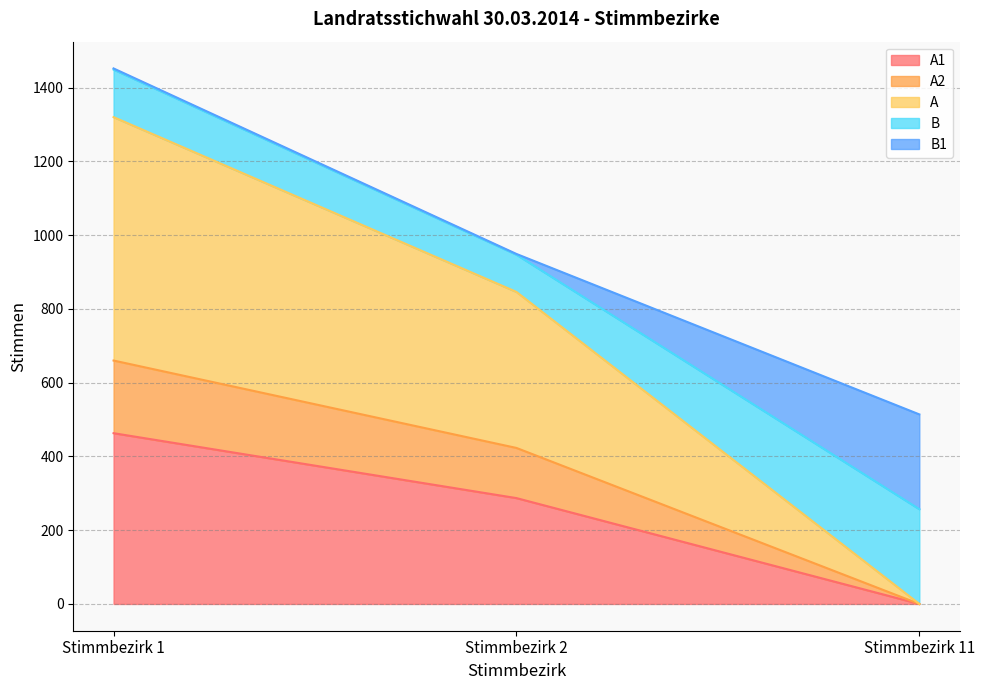

At which label does A1 reach its peak?

Stimmbezirk 1